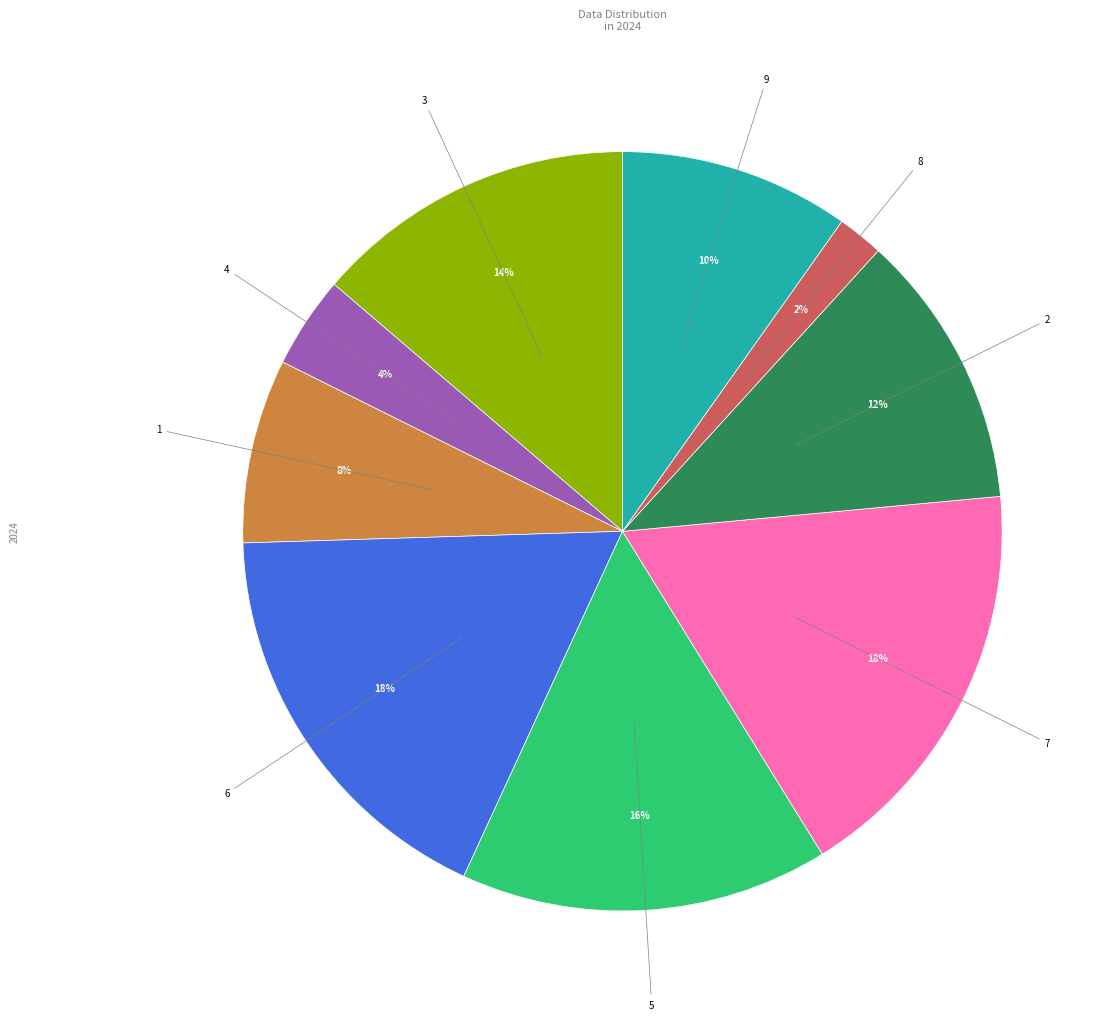

How many segments does this pie chart have?

9